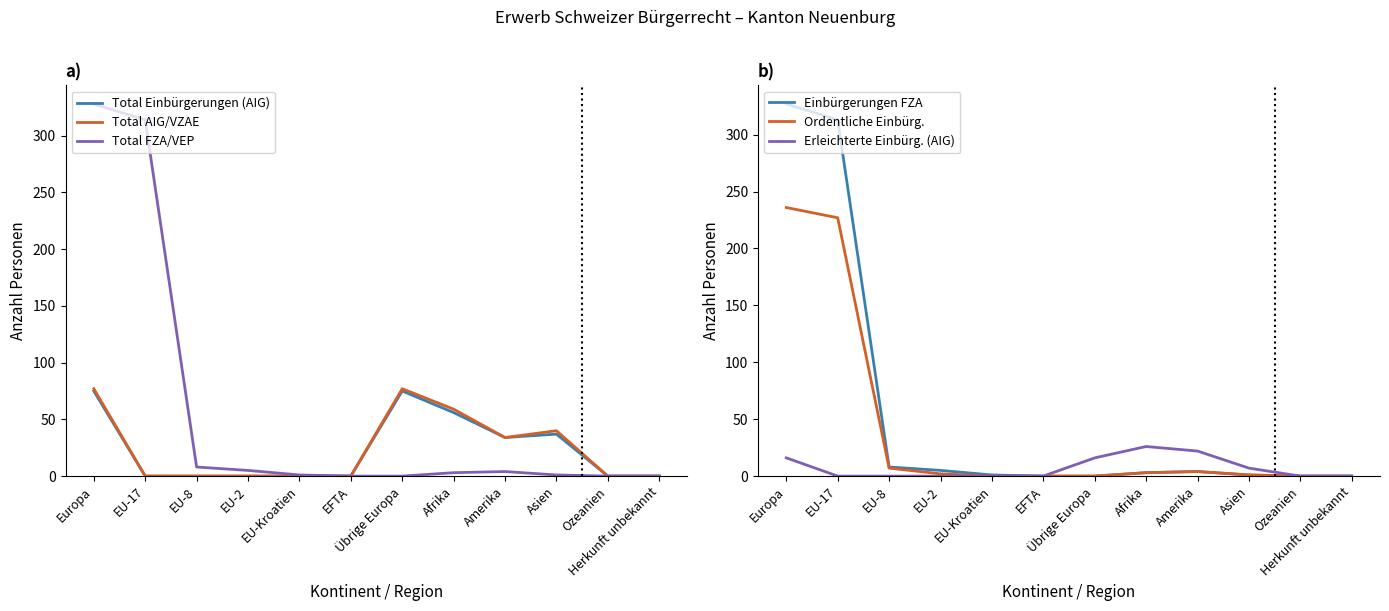

Rank the series by their maximum value, from lowest to highest.

Erleichterte Einbürg. (AIG), Total Einbürgerungen (AIG), Total AIG/VZAE, Ordentliche Einbürg., Einbürgerungen FZA, Total FZA/VEP